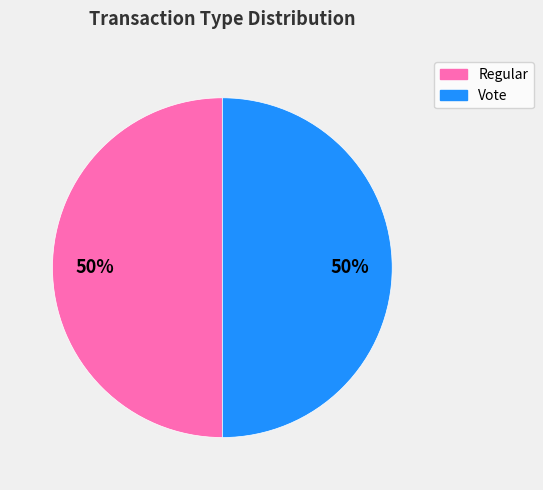

To the nearest percent, what percentage of the pie is Regular?

50%